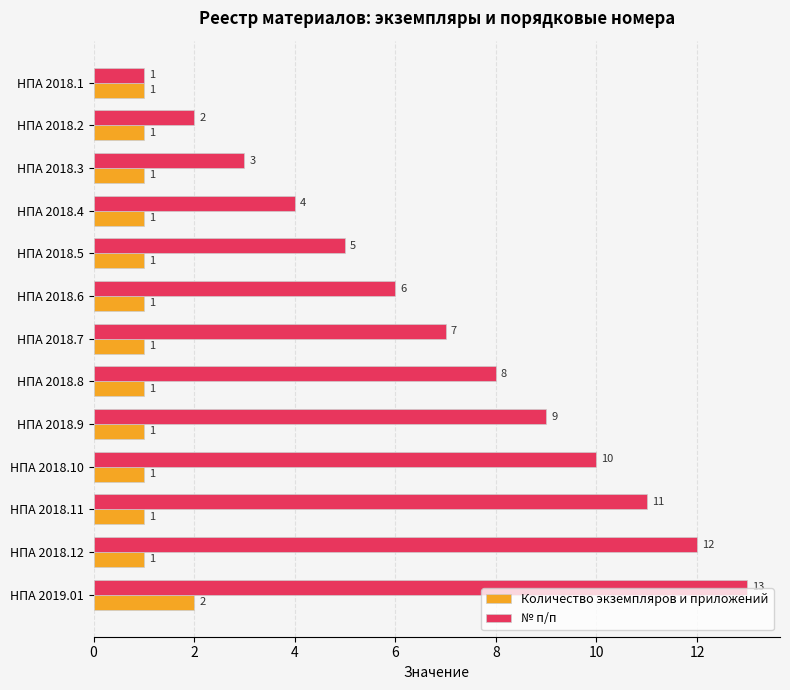

Which series changed the most between НПА 2018.3 and НПА 2018.9?

№ п/п